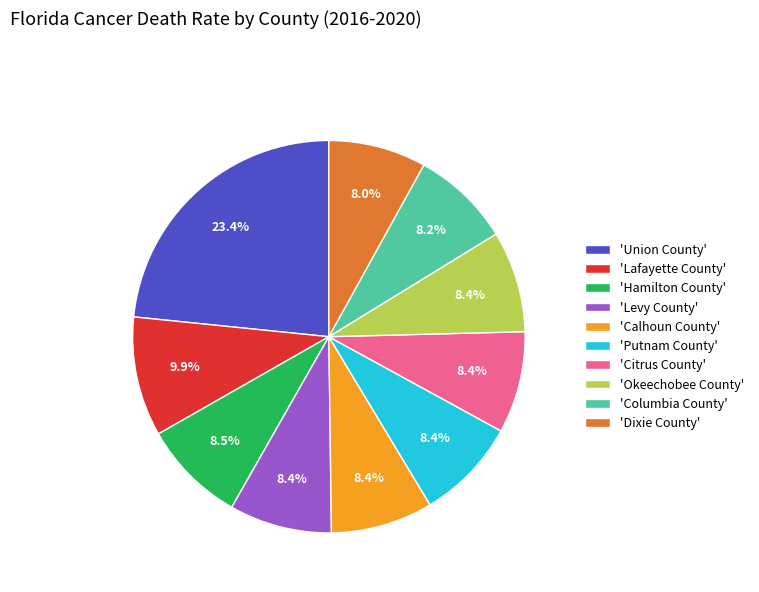

How much of the chart is everything except 'Citrus County'?

91.6%